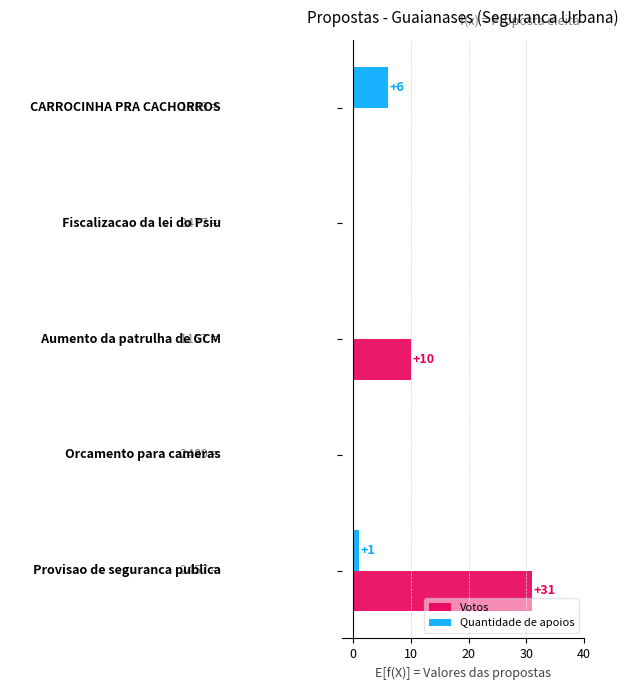

Which series has the largest total across all categories?

Votos